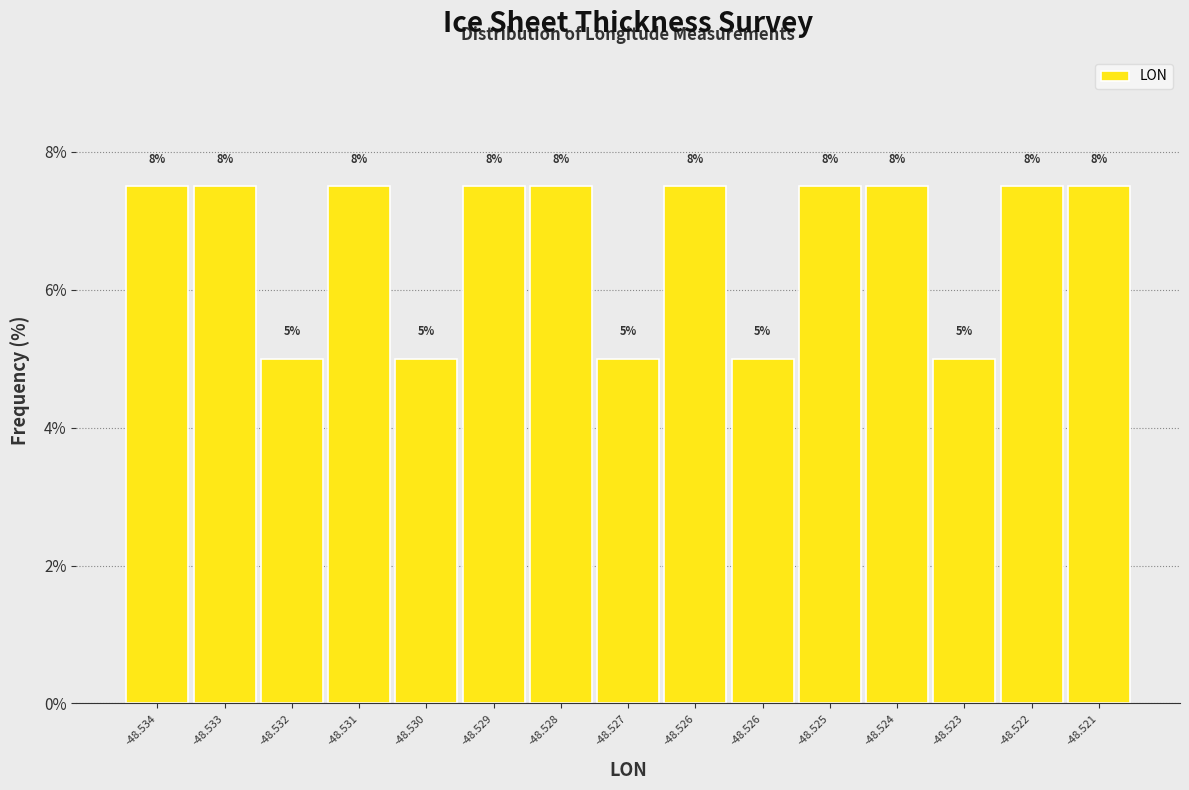

Are the bars horizontal?

No